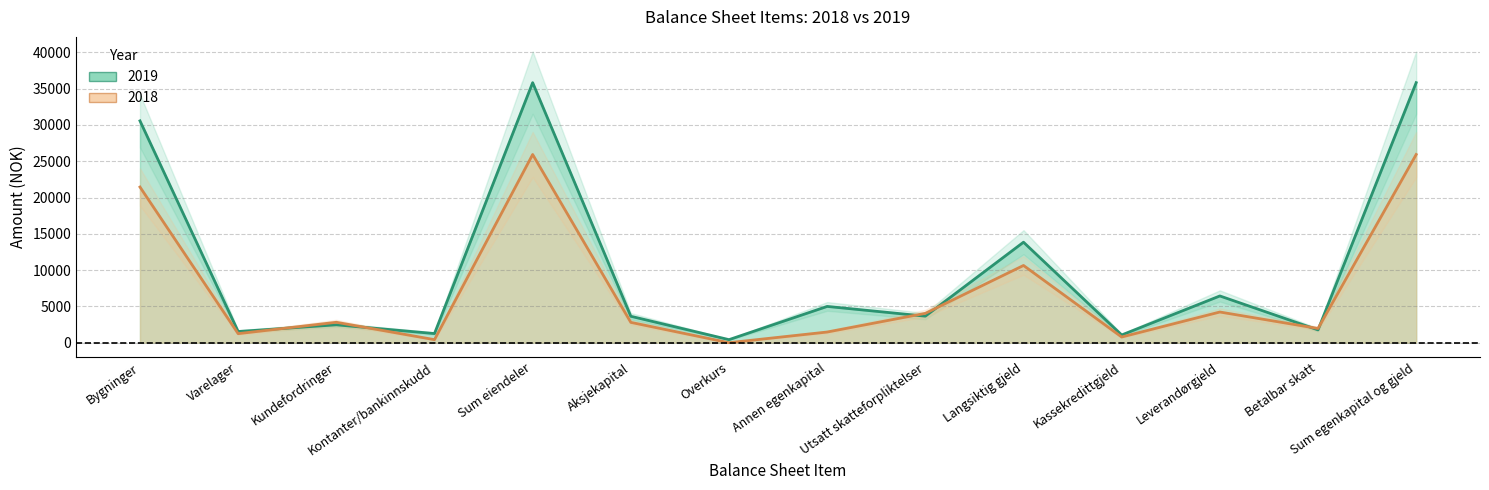

True or false: 2018 has more than 0 points higher than both neighbors.

True